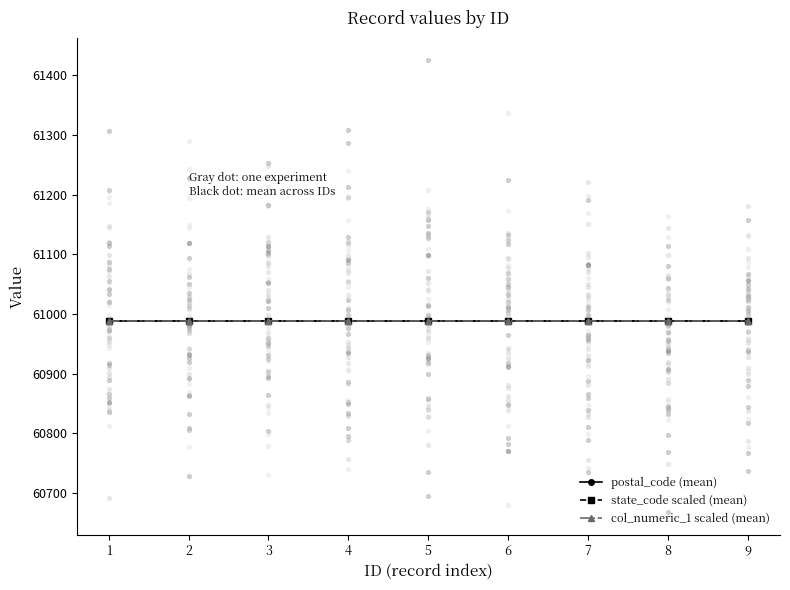

Which series reaches the maximum Y coordinate?

state_code scaled (scatter)